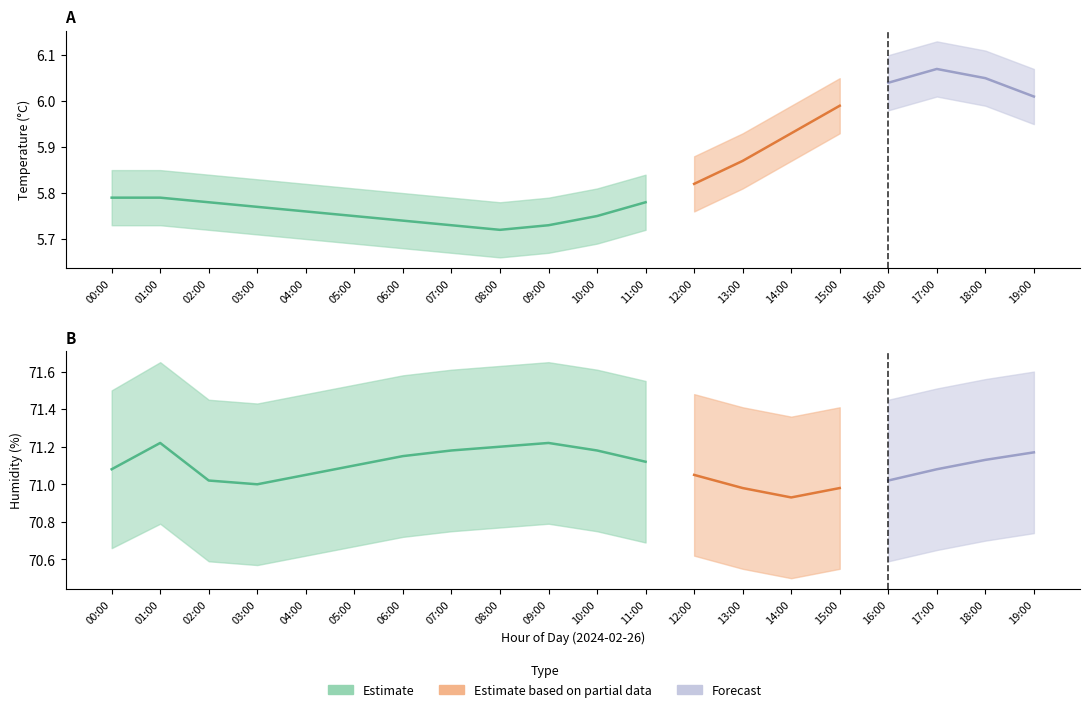

True or false: temperature_lower and temperature_upper cross at least once.

False